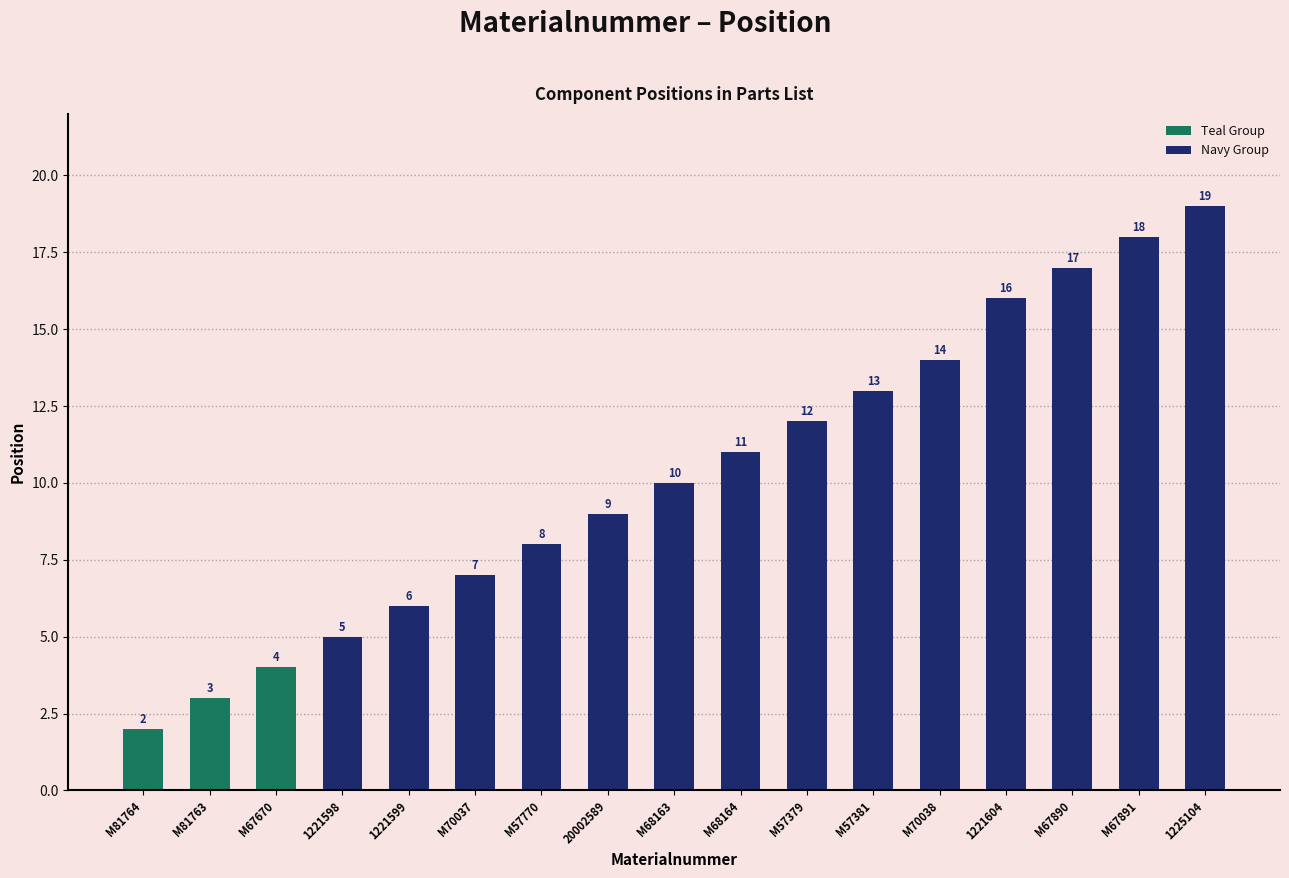

Rank the categories by value from highest to lowest.

1225104, M67891, M67890, 1221604, M70038, M57381, M57379, M68164, M68163, 20002589, M57770, M70037, 1221599, 1221598, M67670, M81763, M81764